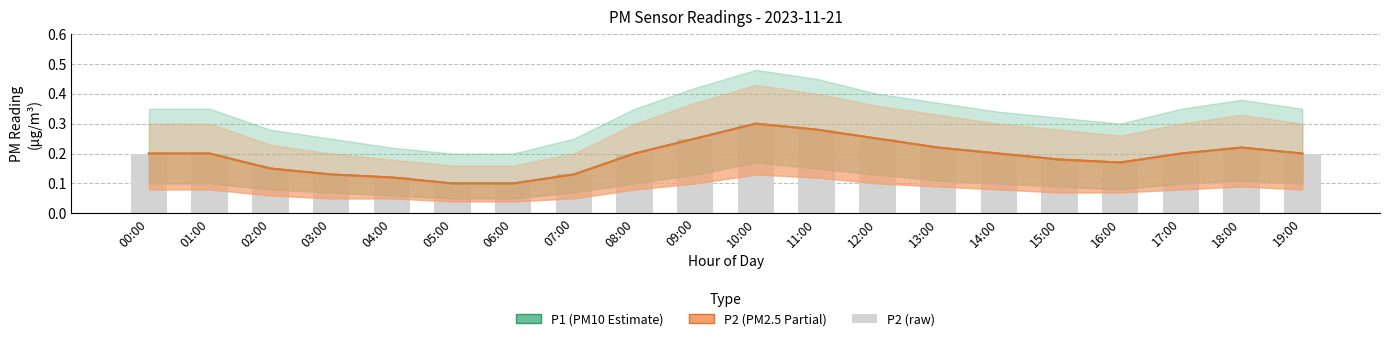

True or false: P1 has a value of 0.3 at 11:00.

True